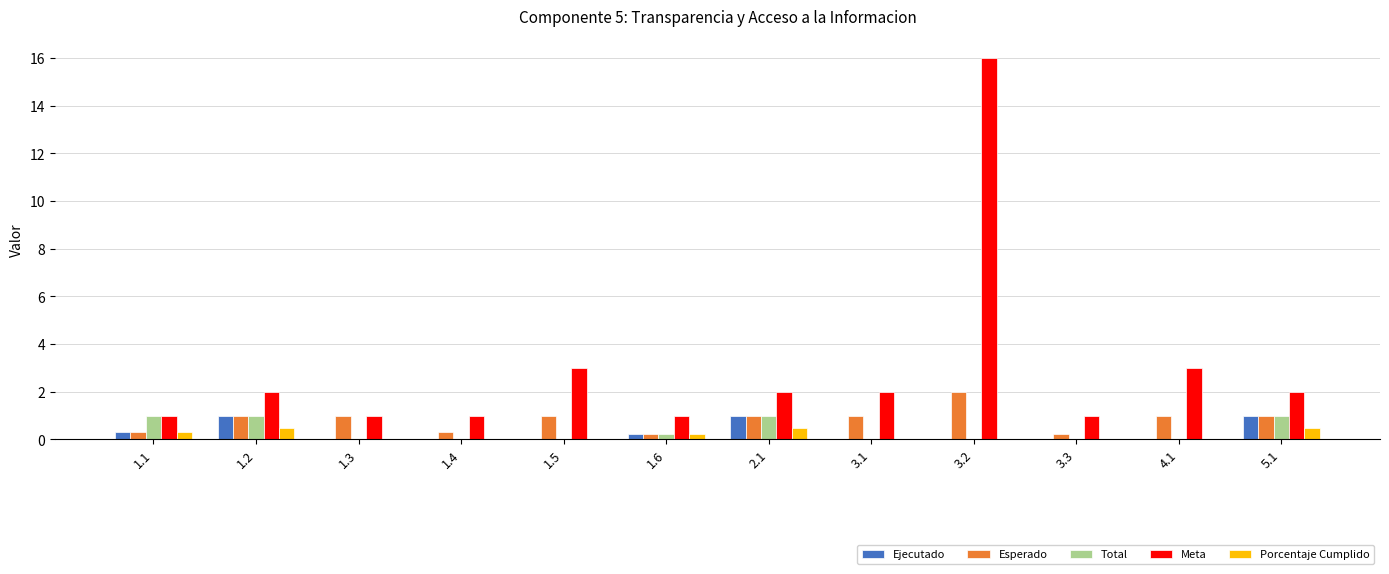

Which label corresponds to the largest value in the chart?

3.2